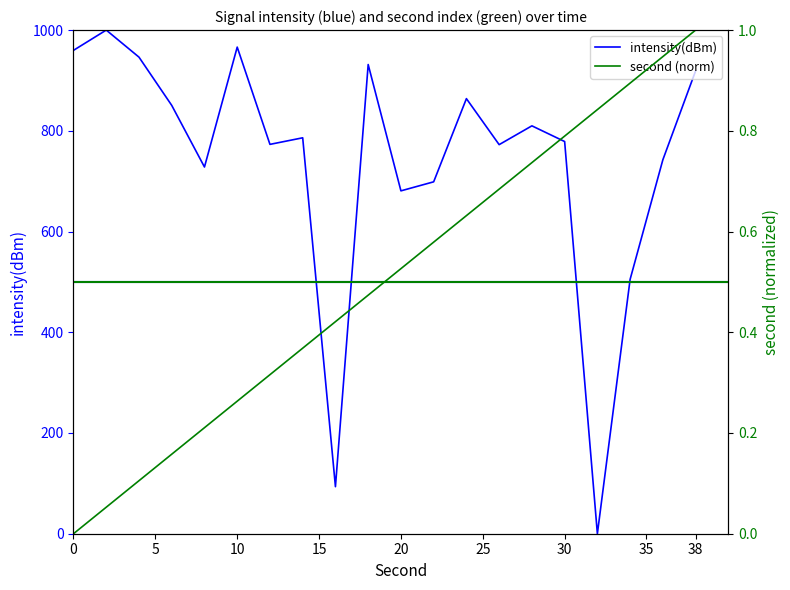

The second (norm) series shows 0.2 at 15. True or false?

False